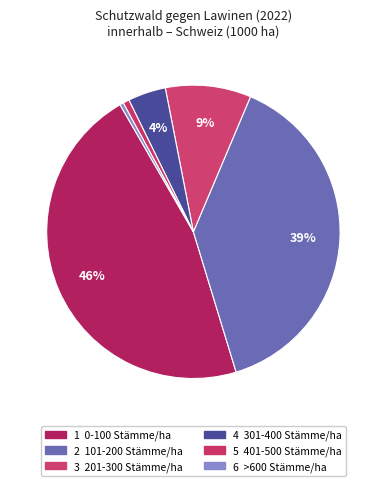

Which slice is the smallest?

>600 Stämme/ha